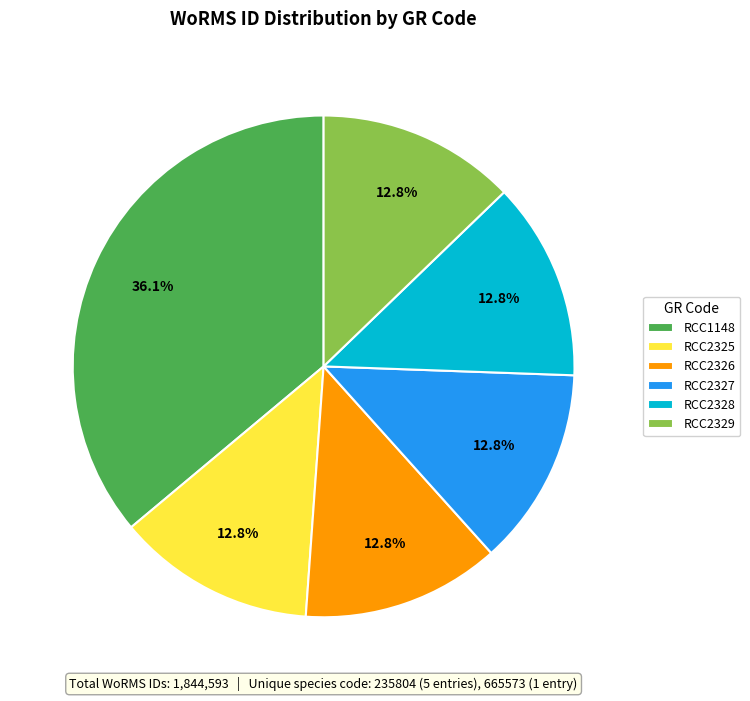

The RCC2329 slice represents 13% of the pie. True or false?

True